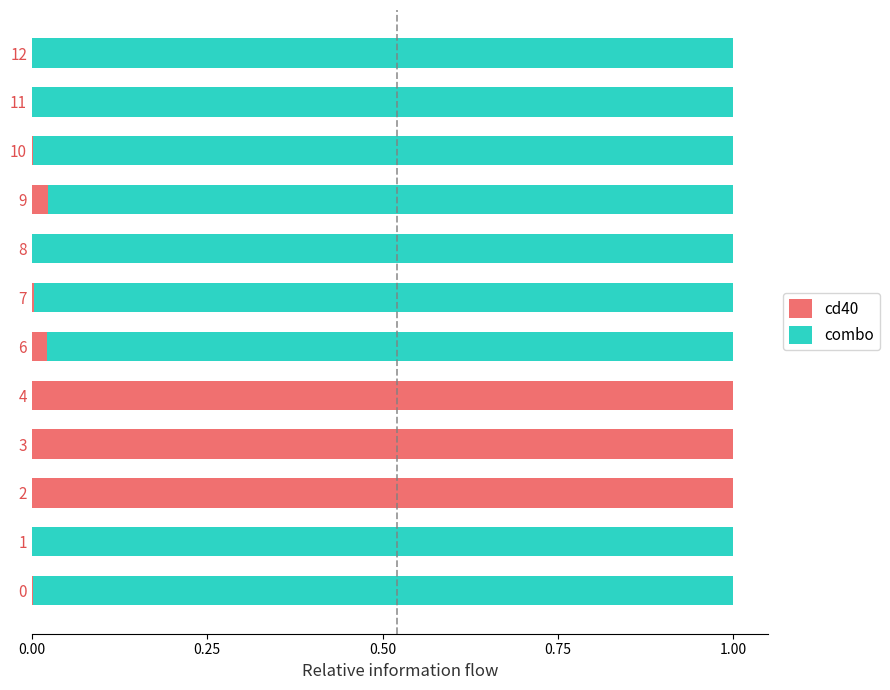

How many categories are shown in the chart?

12